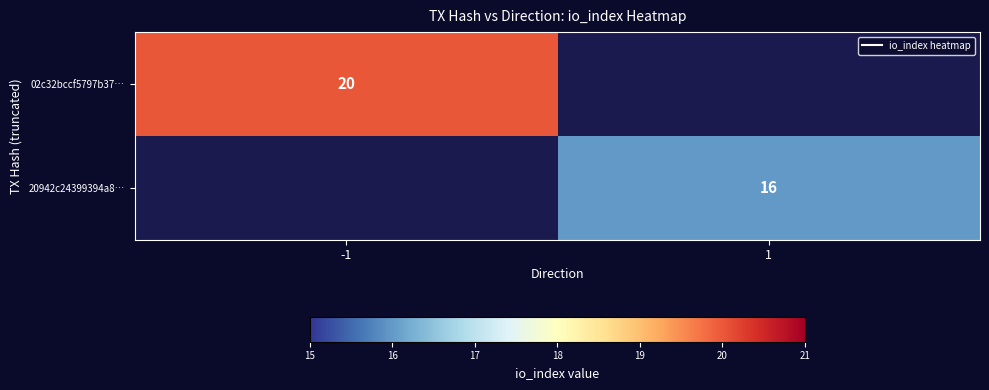

Read the 02c32bccf5797b37… value at -1.

20.0